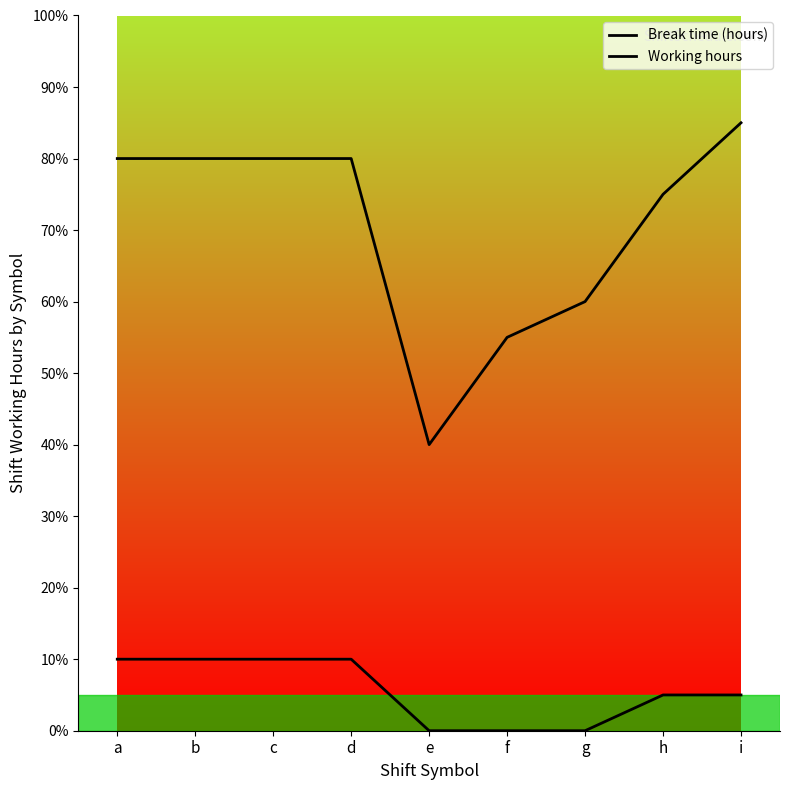

List the labels in order of Working hours value, smallest first.

e, f, g, h, a, b, c, d, i